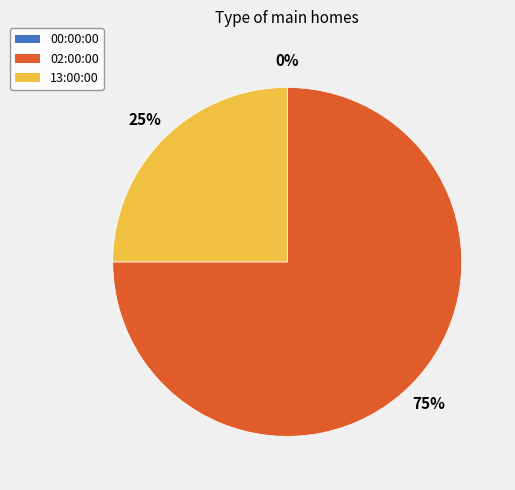

How many segments does this pie chart have?

3